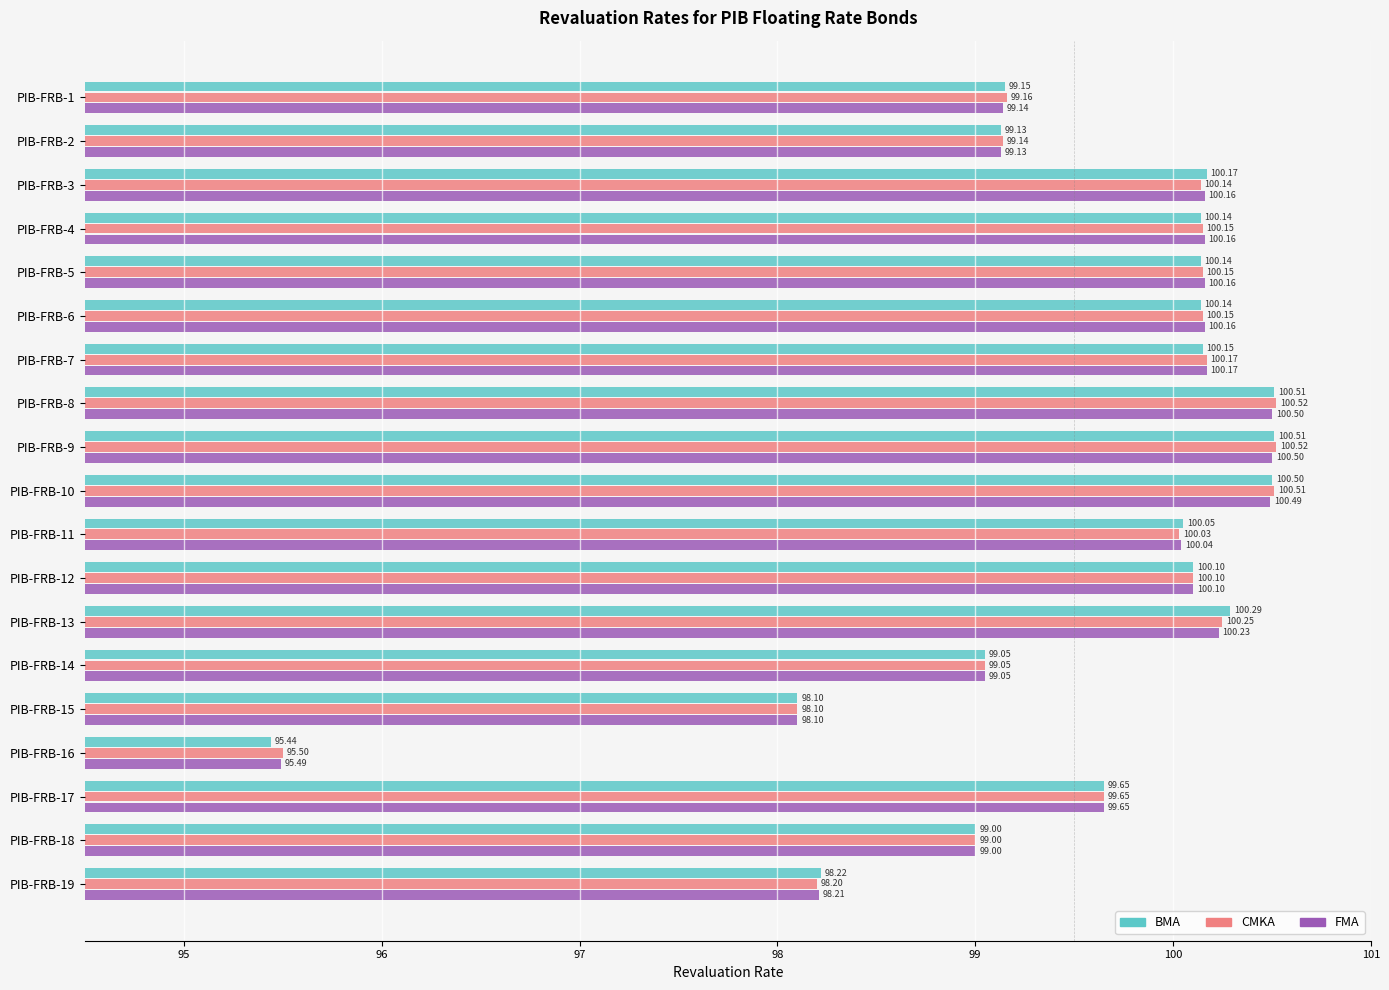

Rank the series at PIB-FRB-5 from highest to lowest value.

FMA, CMKA, BMA